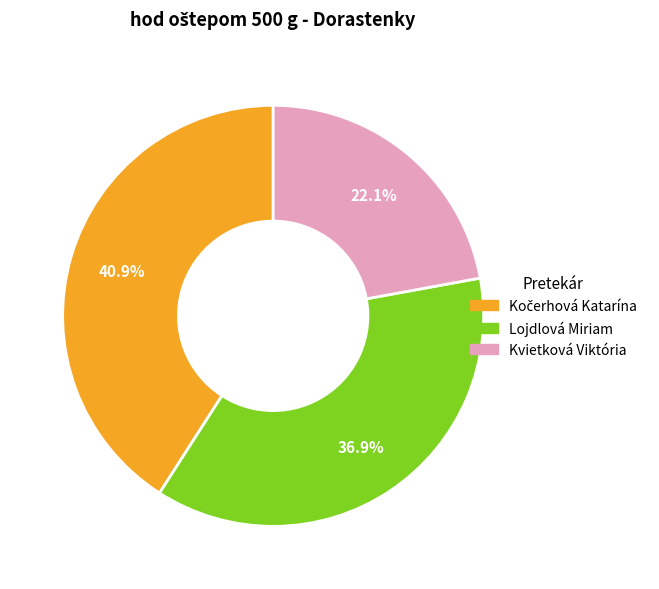

To the nearest percent, what is the average slice percentage?

33%